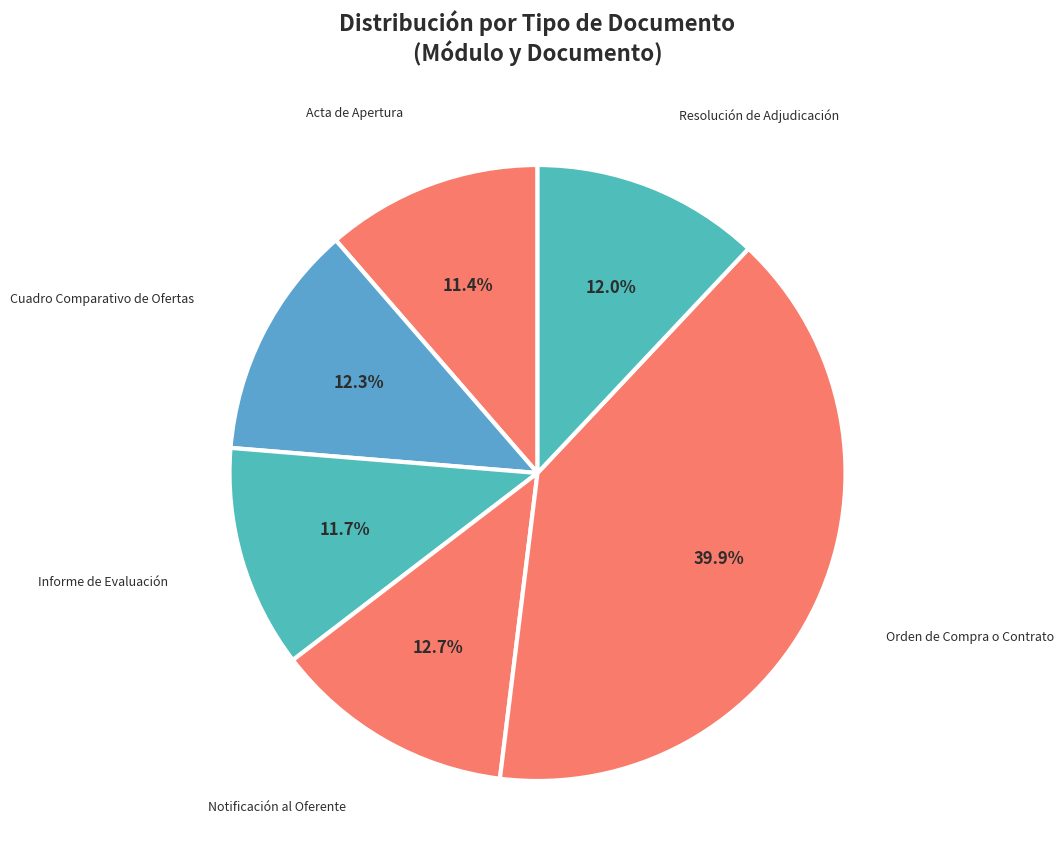

Count the number of slices in the pie.

6